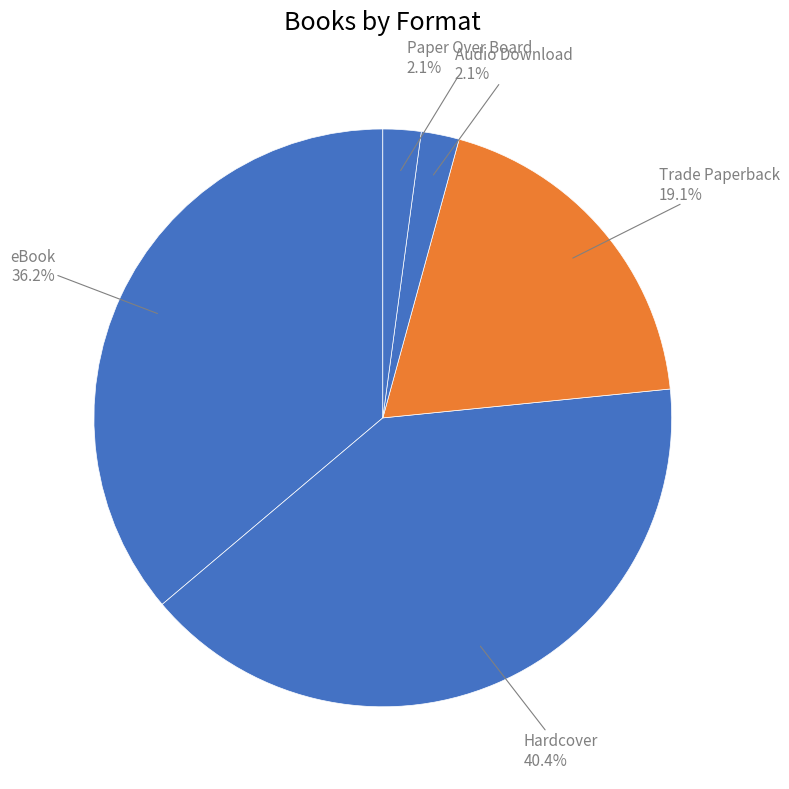

How many slices are in this pie chart?

5